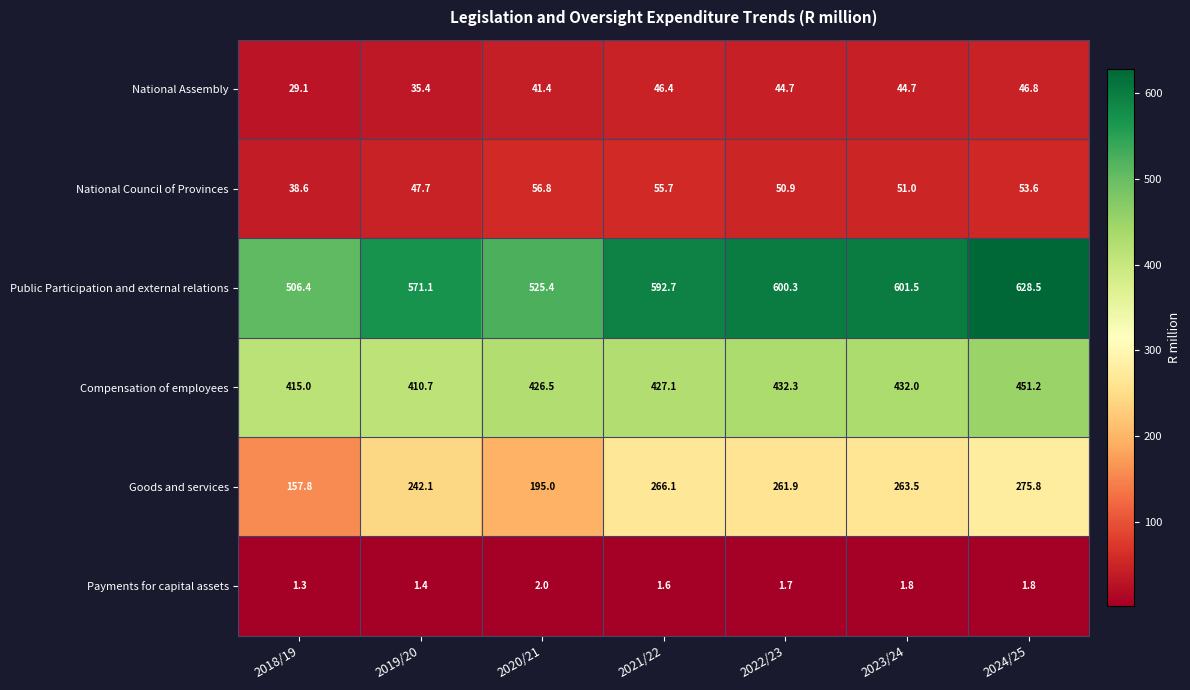

What is the total value across all series at 2019/20?

1308.4